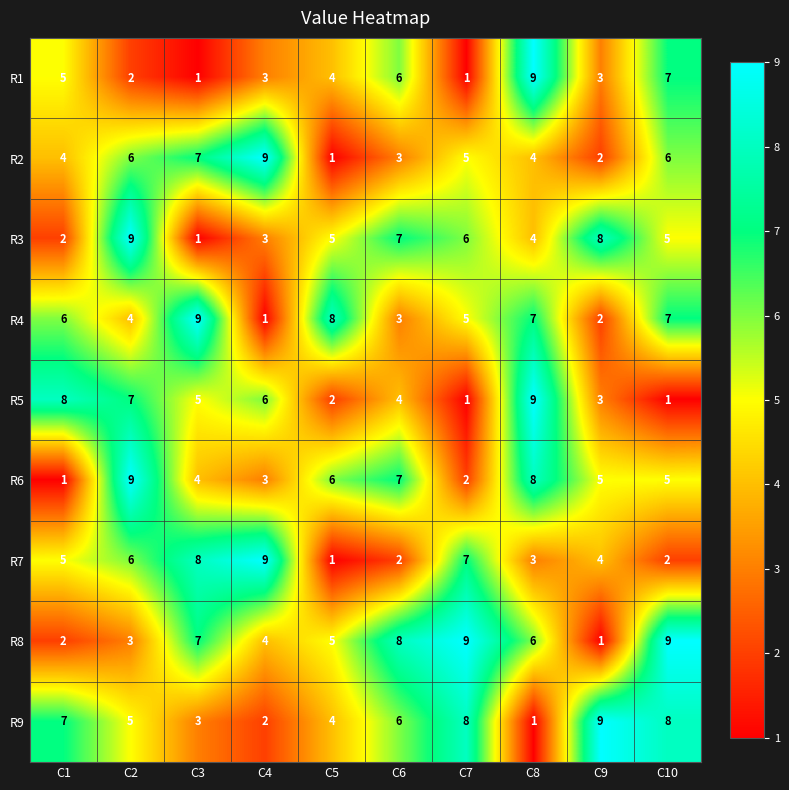

How many R8 values are between 3 and 8?

6